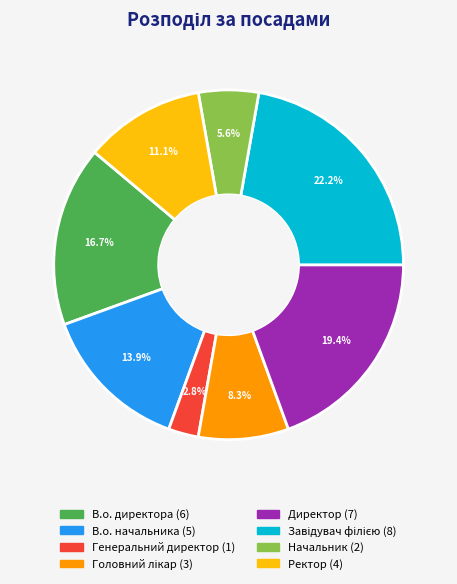

To the nearest percent, what is the difference between the Ректор and Директор slice percentages?

8%